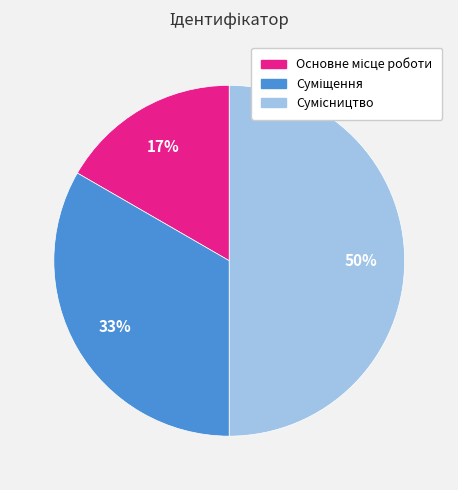

To the nearest percent, what is the difference between the largest and smallest slice percentages?

33%